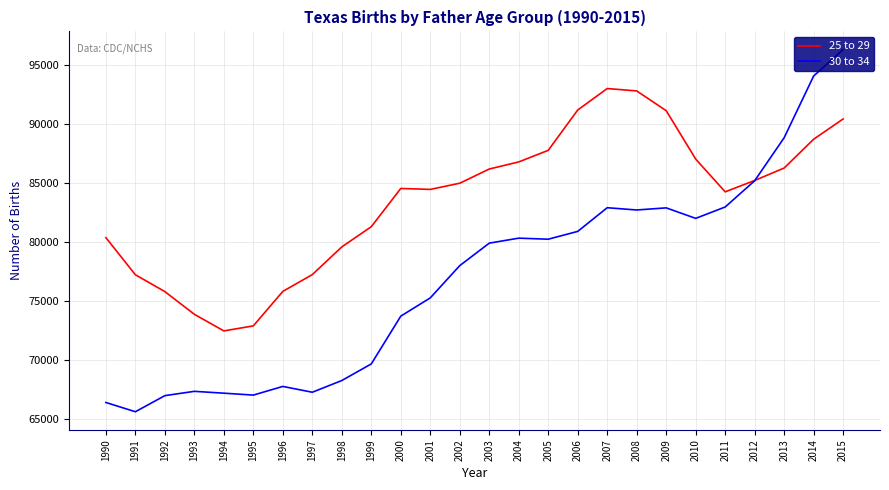

The 30 to 34 series shows 117616 at 2003. True or false?

False